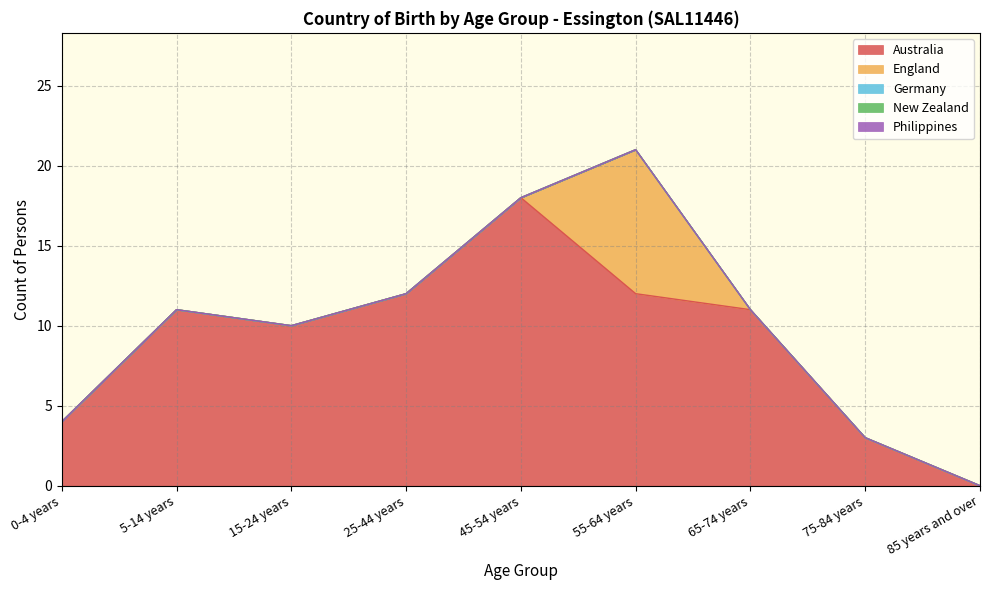

At 75-84 years, list the series in order from smallest to largest.

England, Germany, New Zealand, Philippines, Australia